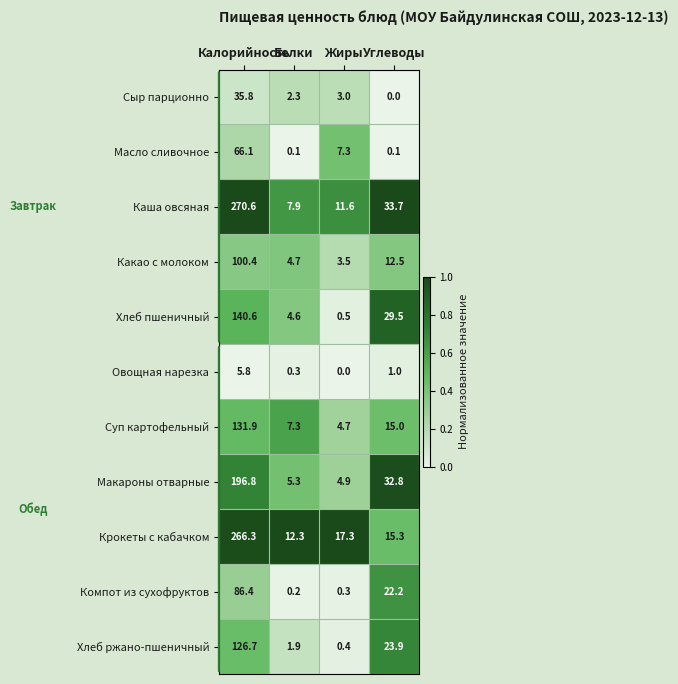

Which series has the largest total across all categories?

Каша овсяная